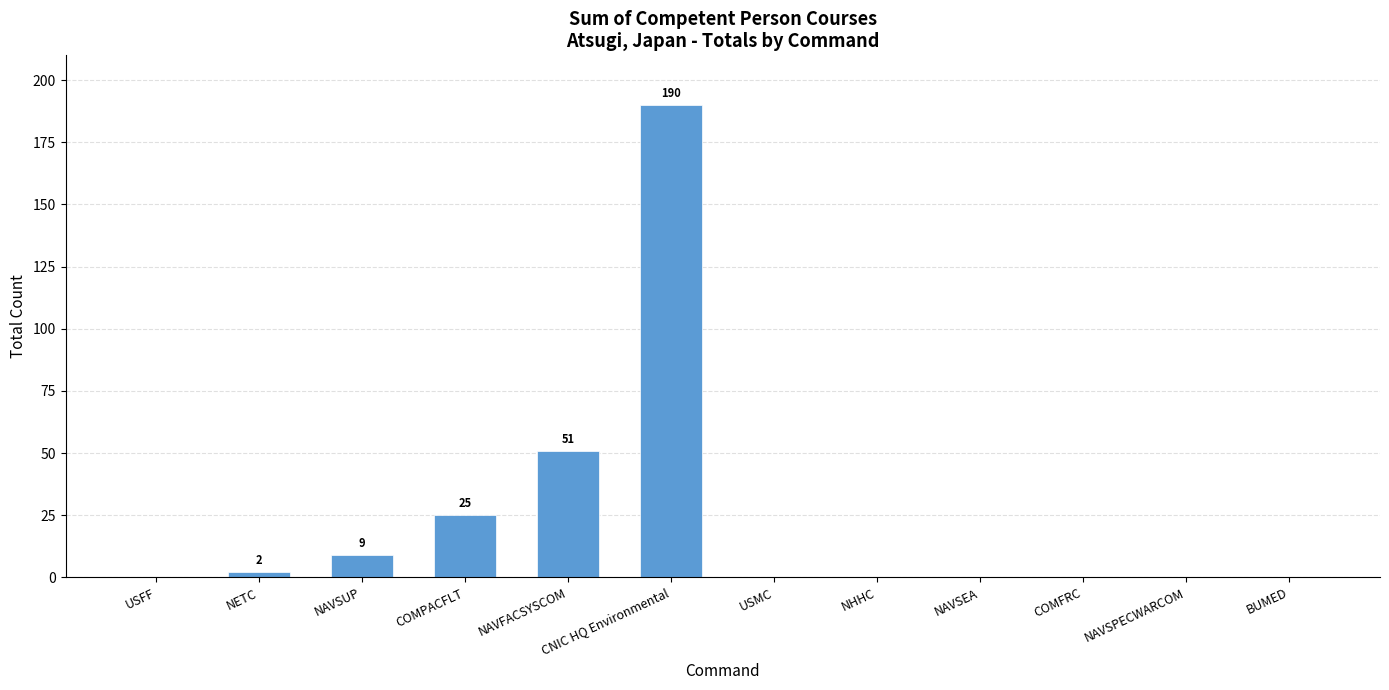

The value at USMC is 0. True or false?

True